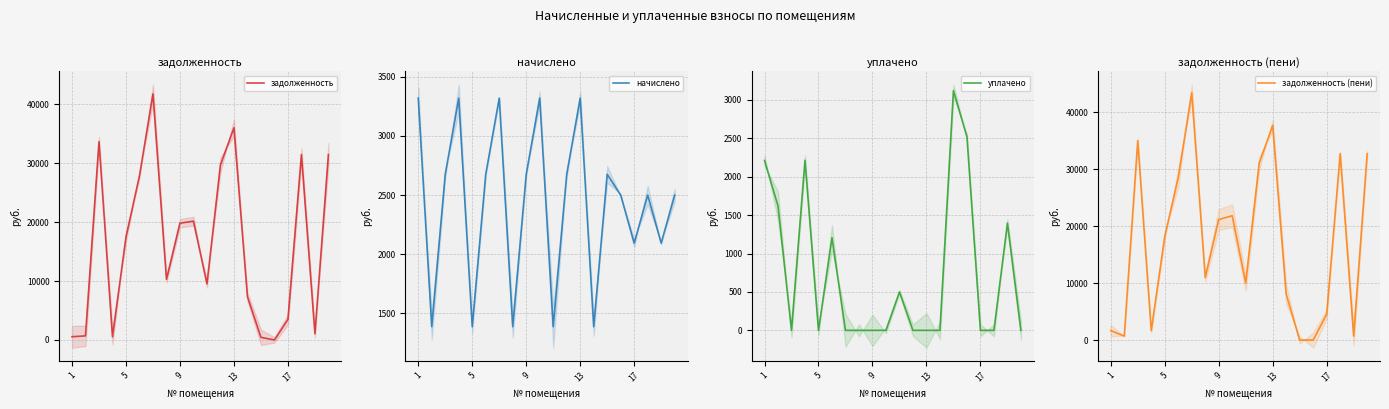

The уплачено series shows 1350.0 at 1. True or false?

False